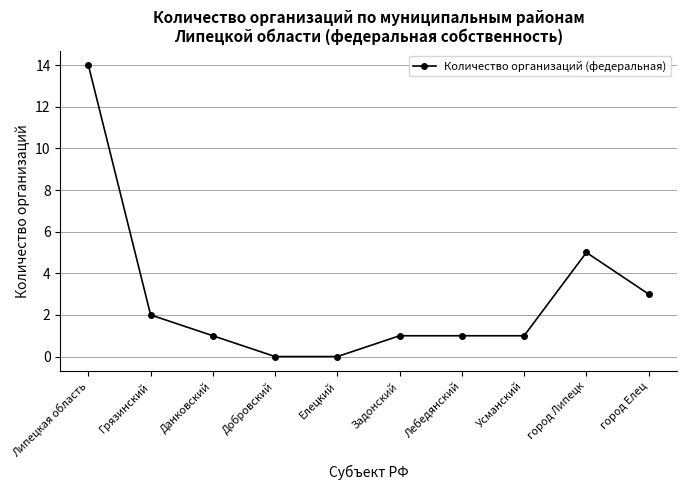

What is the label of the 5th point from the right?

Задонский